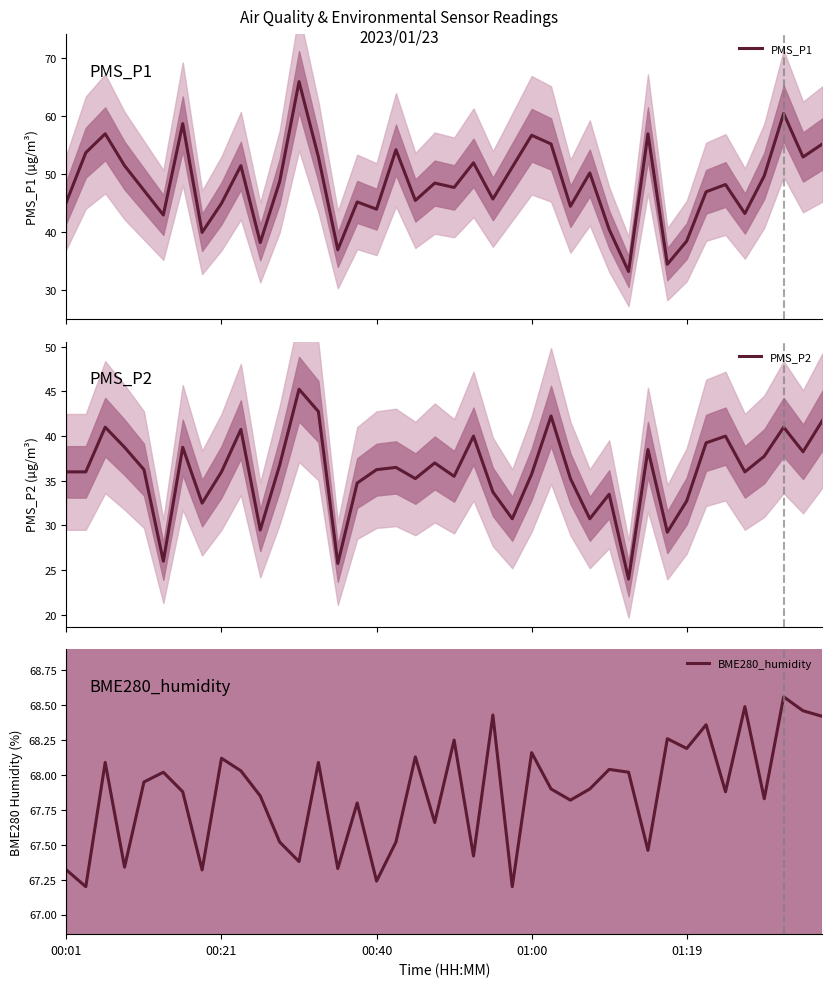

In PMS_P2, how many points are lower than both neighbors (excluding endpoints)?

12